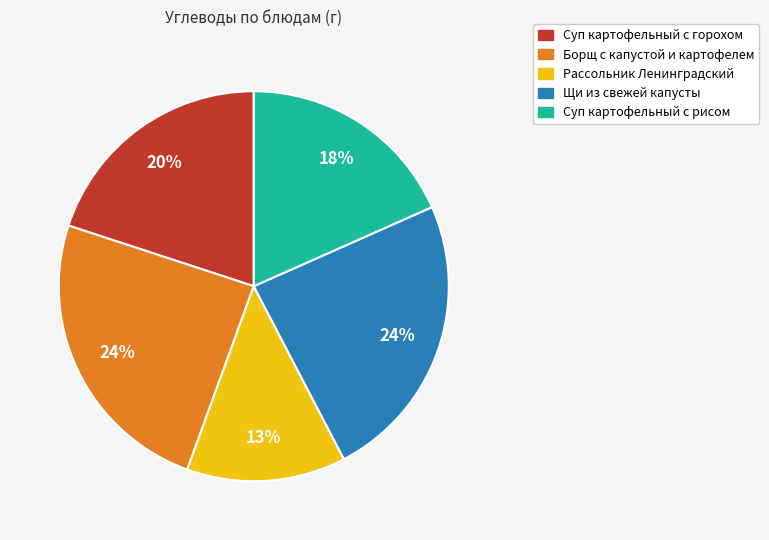

To the nearest percent, what portion does Суп картофельный с рисом represent?

18%